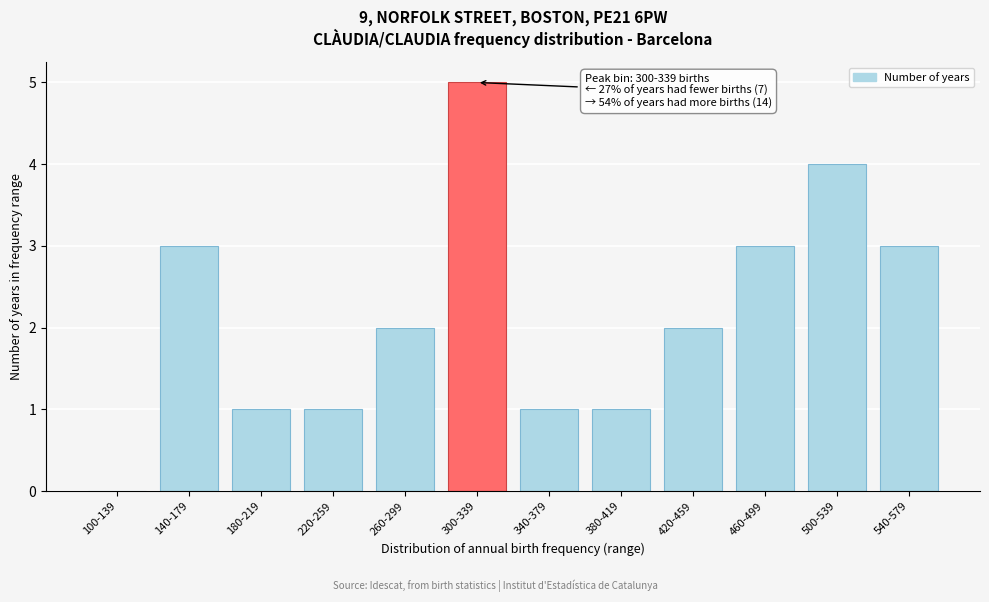

Reading left to right, transcribe all the data shown in this chart.

100-139=0	140-179=3	180-219=1	220-259=1	260-299=2	300-339=5	340-379=1	380-419=1	420-459=2	460-499=3	500-539=4	540-579=3